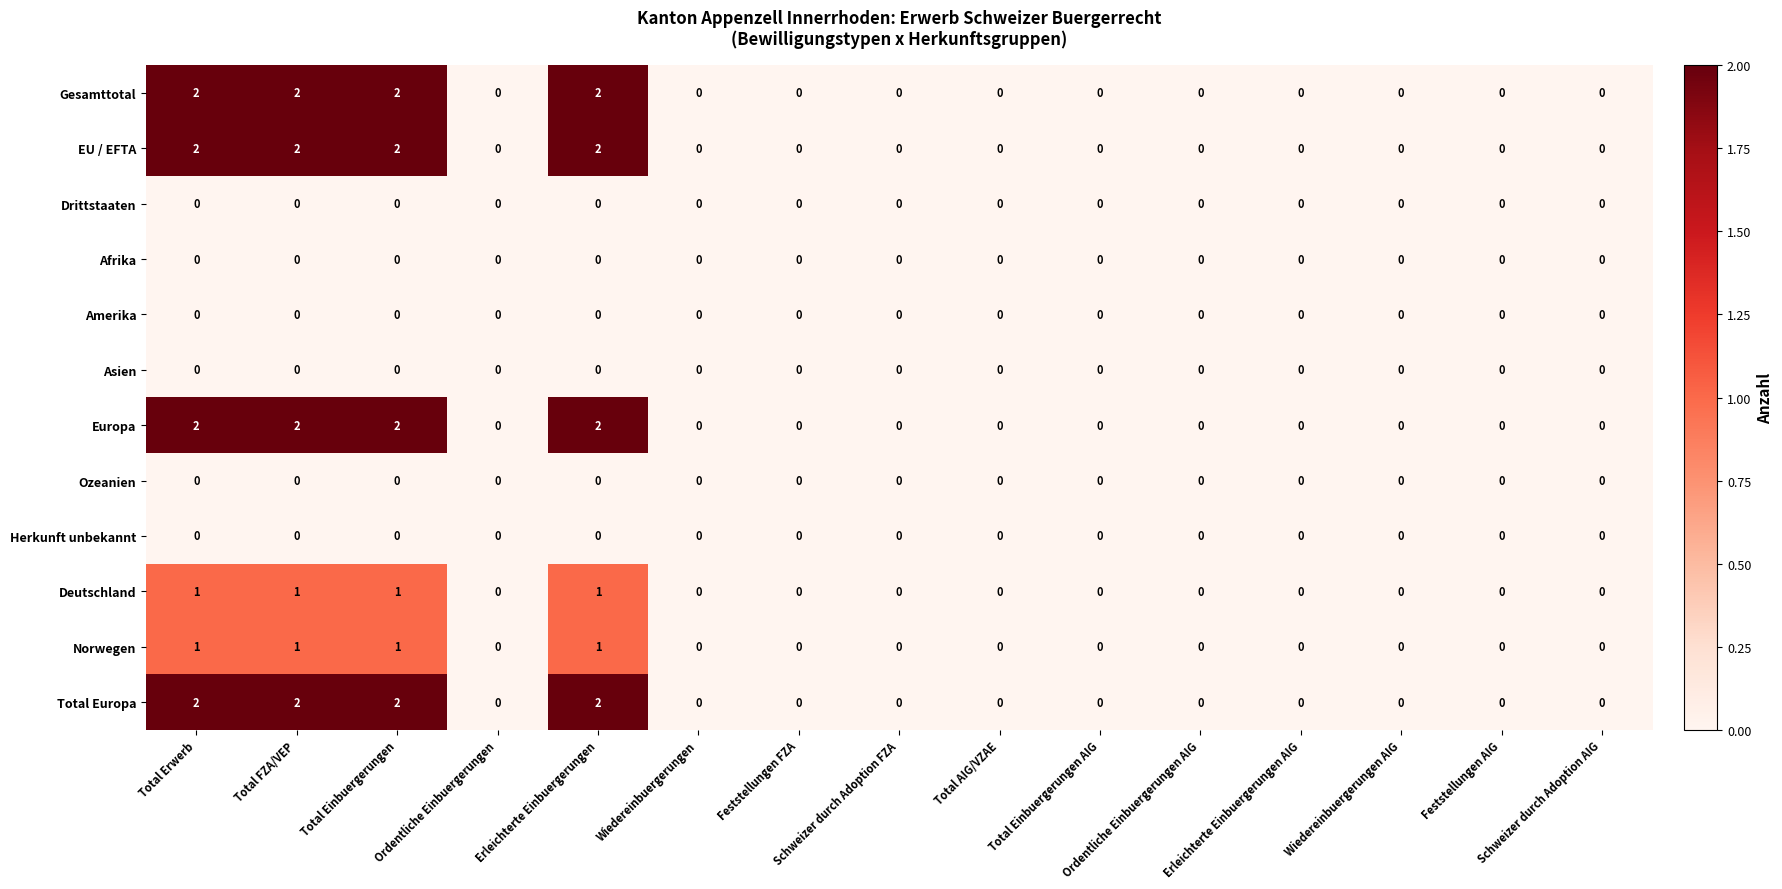

At how many categories does at least one series exceed 1?

4